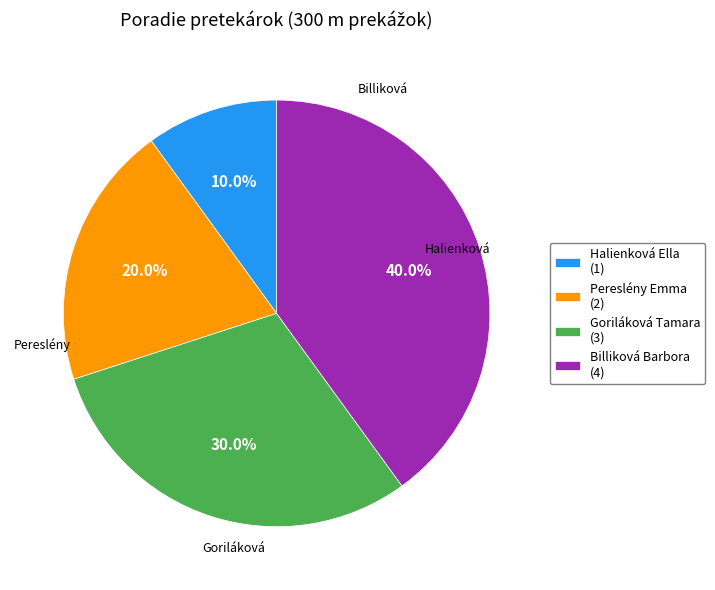

Is Billiková Barbora the majority of the pie?

No